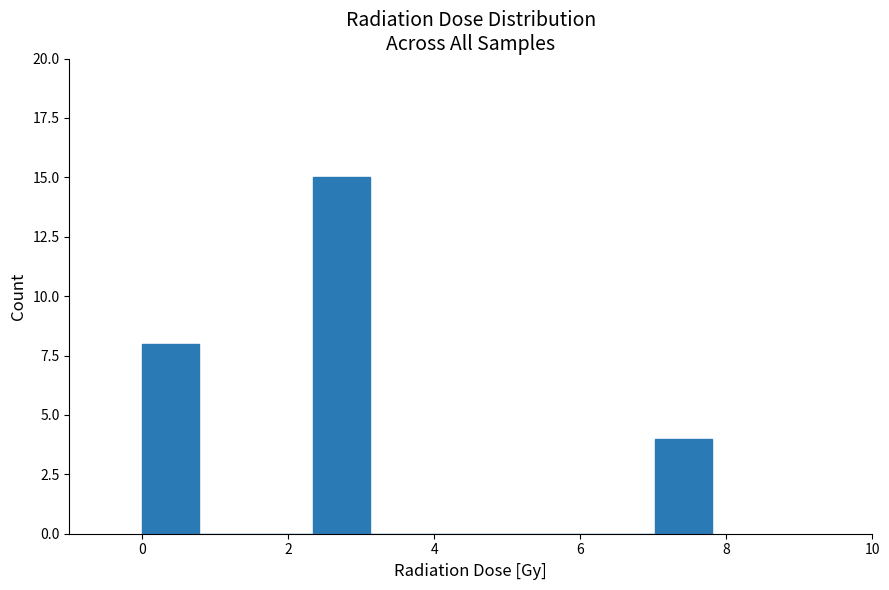

Around what value on the x-axis is the tallest bar? Give the approximate position of its centre, as read against the axis.

2.8